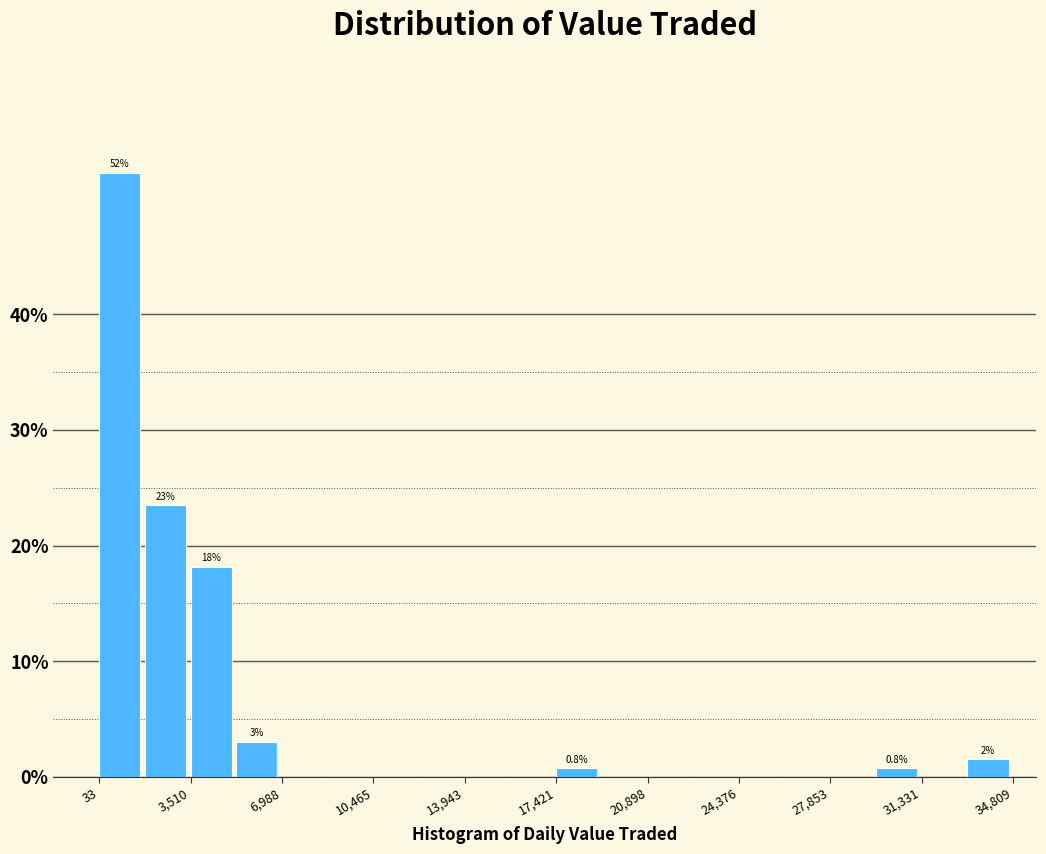

Around what value on the x-axis is the tallest bar? Give the approximate position of its centre, as read against the axis.

1000